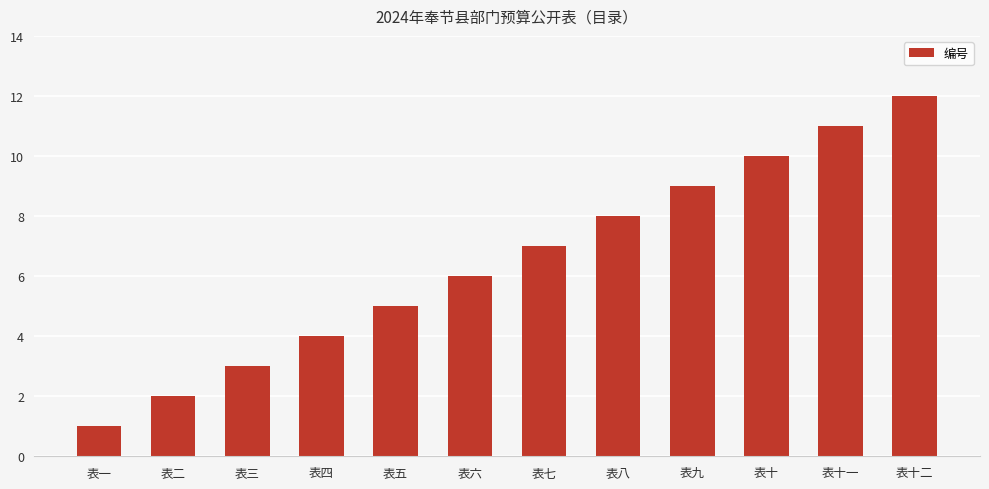

Are the bars grouped side by side (vs. stacked)?

No